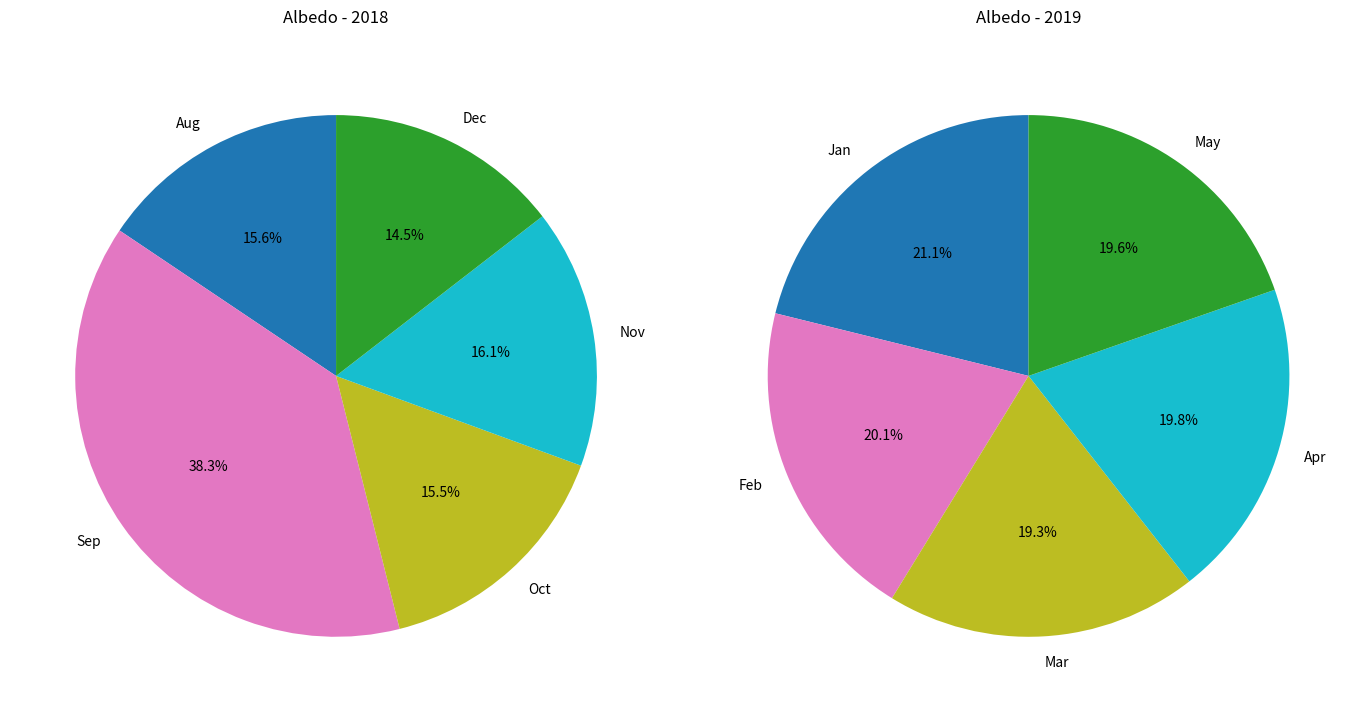

Is it true that 4 is 15% of the pie?

True